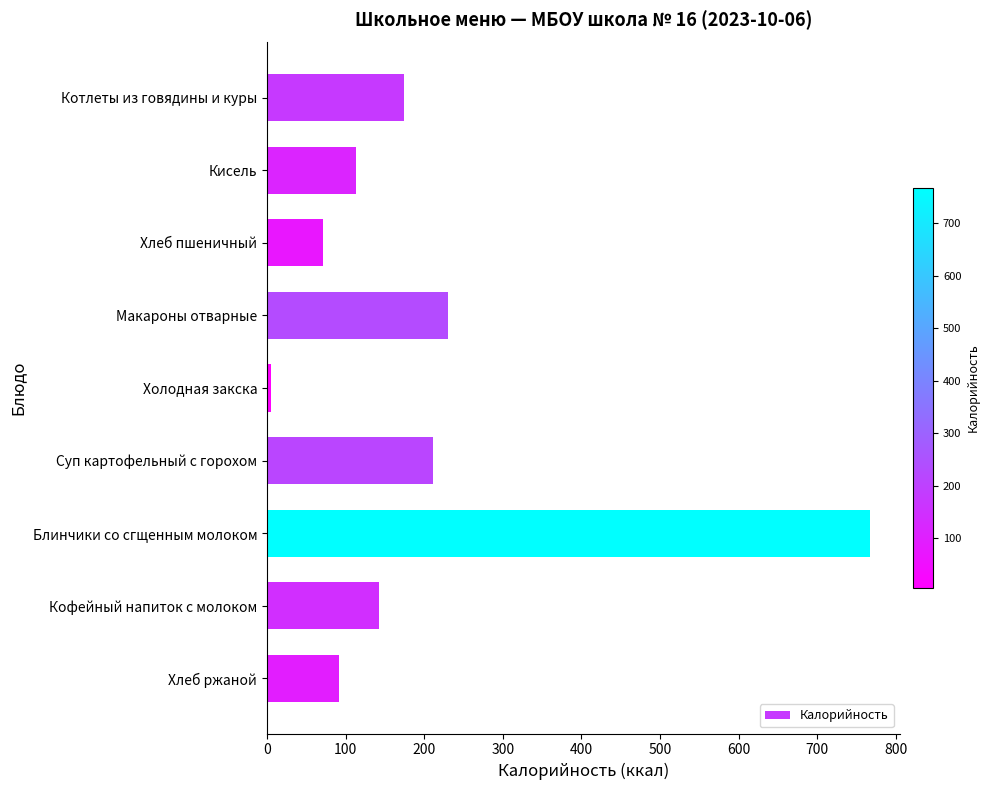

List the labels in order of value, smallest first.

Холодная закска, Хлеб пшеничный, Хлеб ржаной, Кисель, Кофейный напиток с молоком, Котлеты из говядины и куры, Суп картофельный с горохом, Макароны отварные, Блинчики со сгщенным молоком